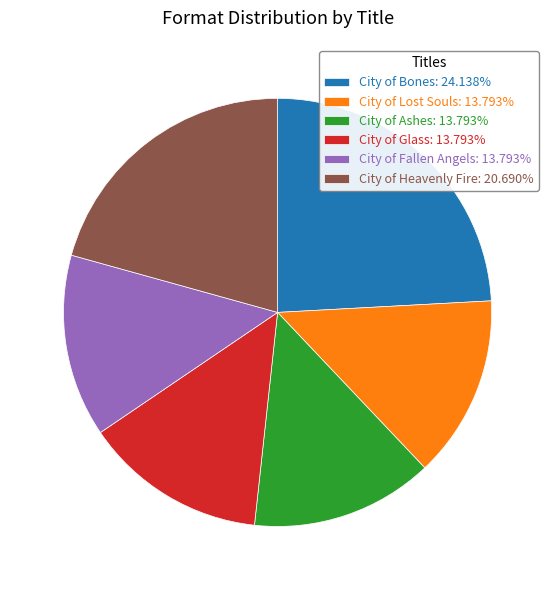

Is it true that City of Lost Souls is 14% of the pie?

True